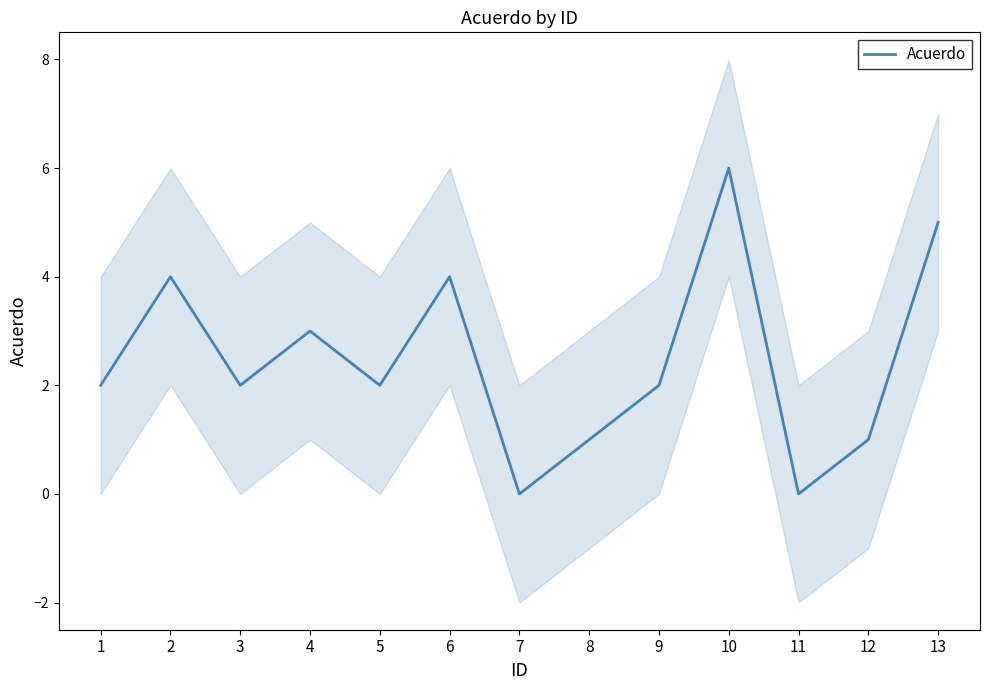

Which has a higher value, 6 or 8?

6